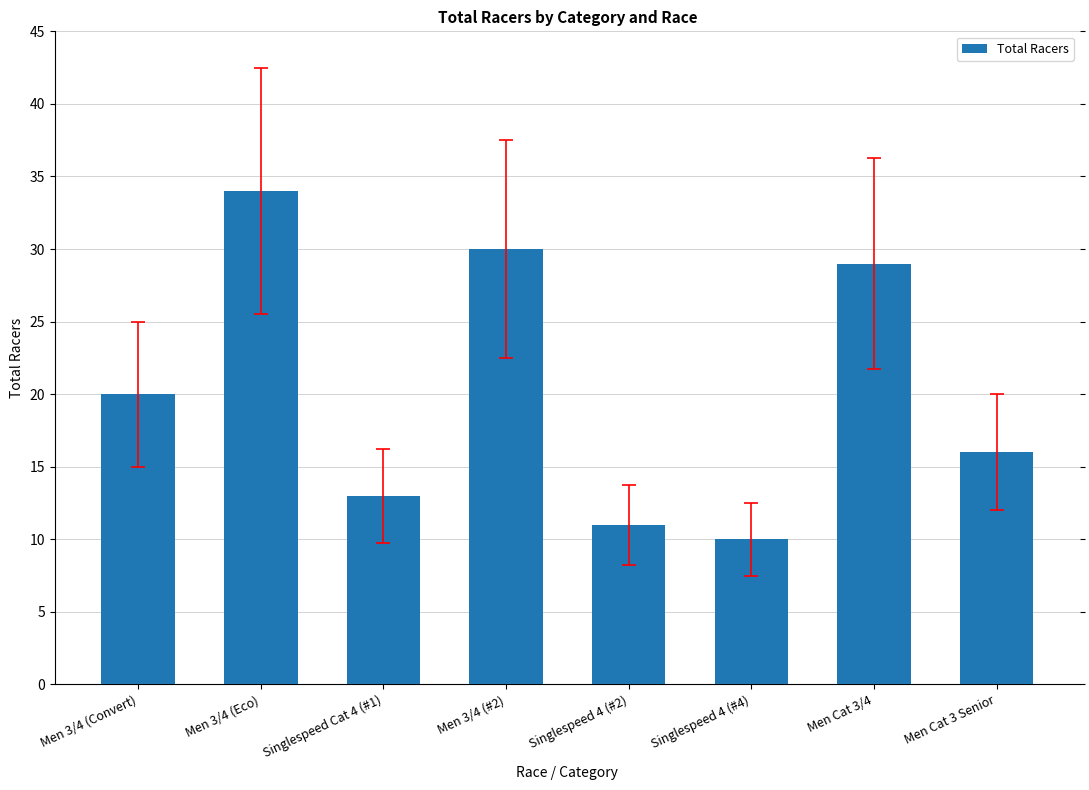

What value does the data have at Singlespeed Cat 4 (#1)?

13